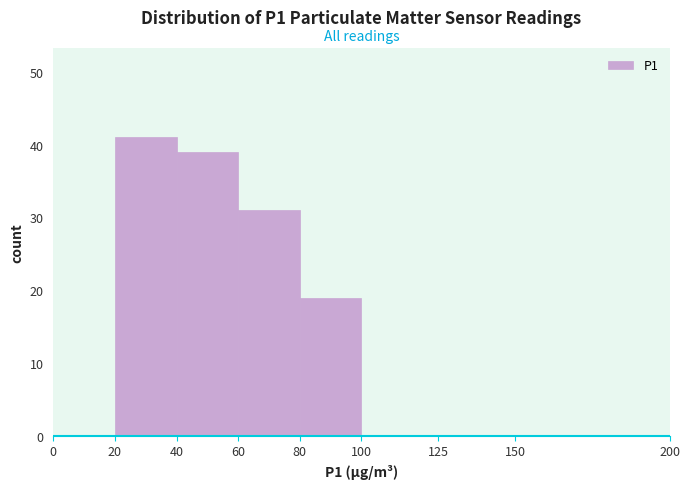

Reading left to right, transcribe this chart: for each bar, give the range it covers on the x-axis and its height. The values are not printed on the chart, so give them approximately, as read against the axis.

0 to 20: 0
20 to 40: 41
40 to 60: 39
60 to 80: 31
80 to 100: 19
100 to 125: 0
125 to 150: 0
150 to 200: 0